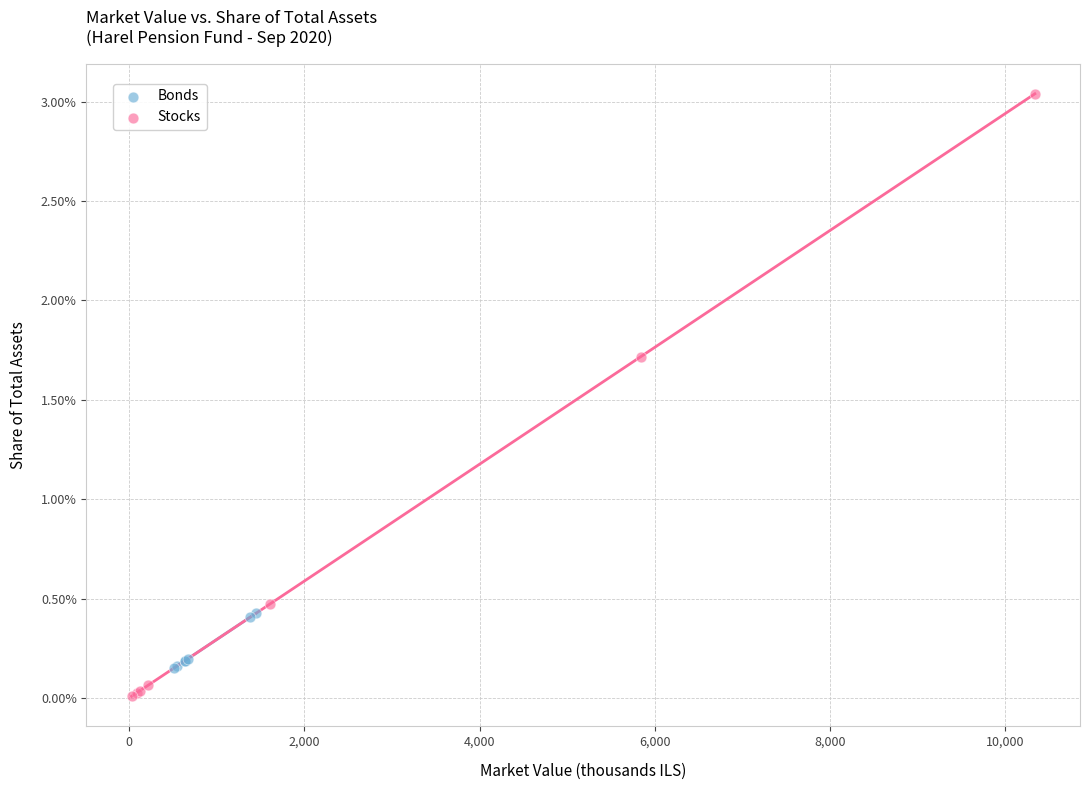

Which series contains the highest Y value?

Stocks